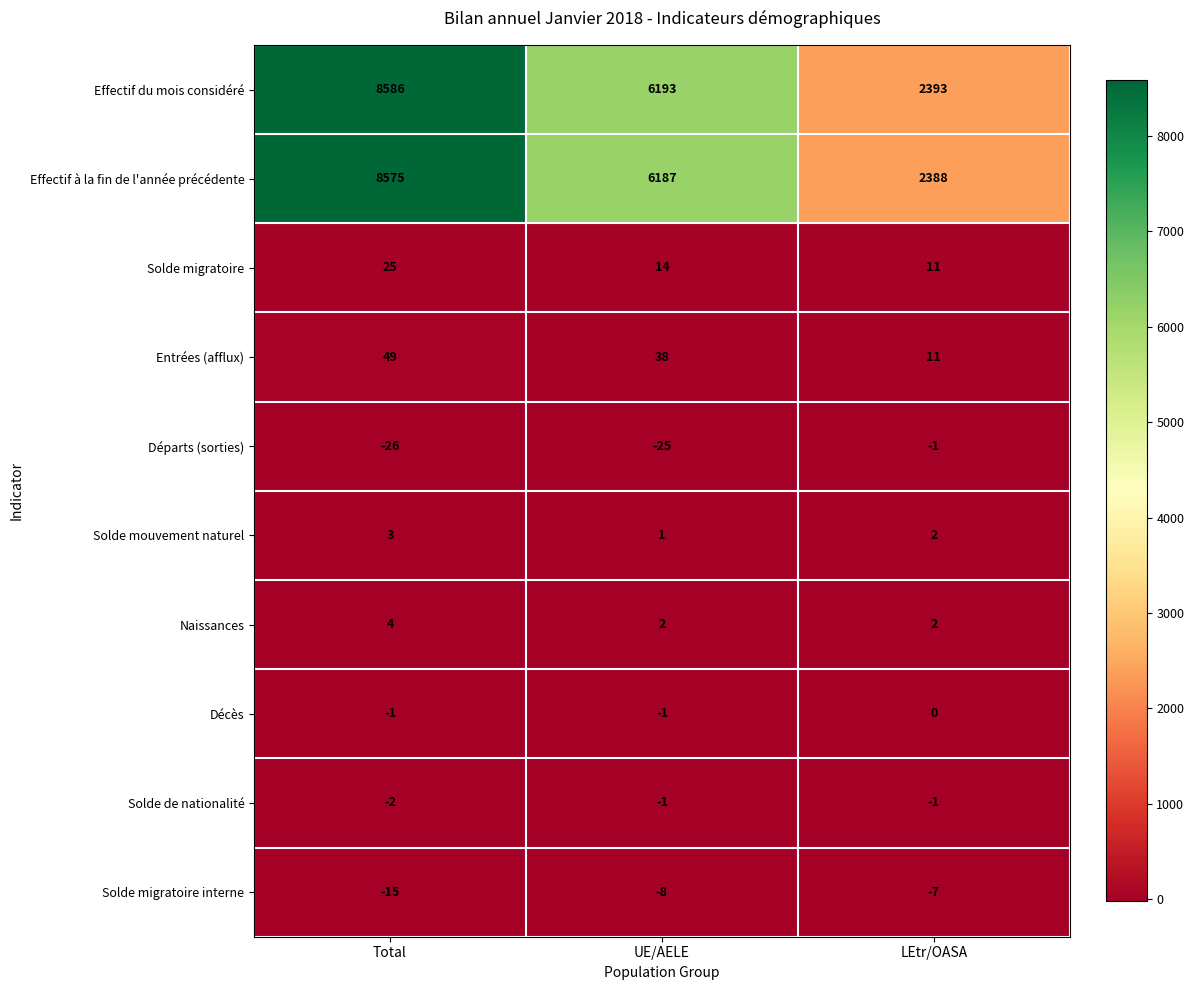

How many Entrées (afflux) values are between 11 and 49?

3